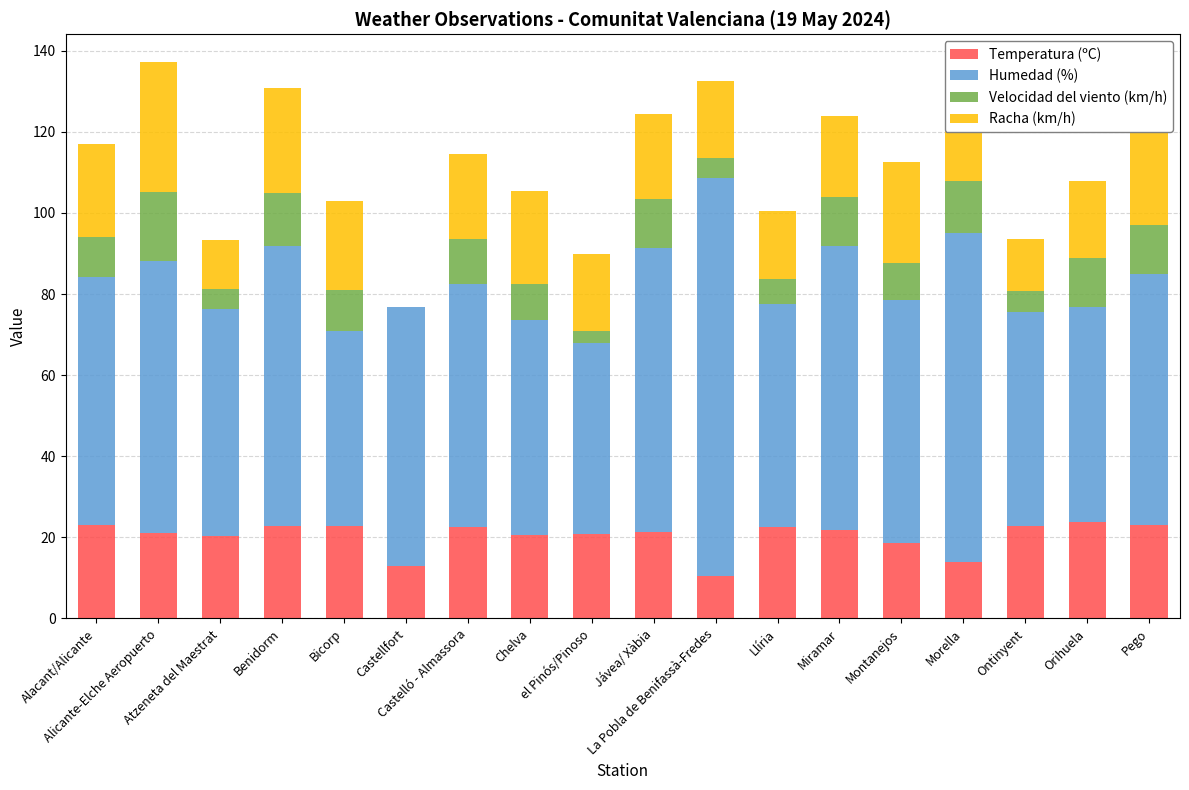

What is the highest value of the Temperatura (ºC) series?

23.8